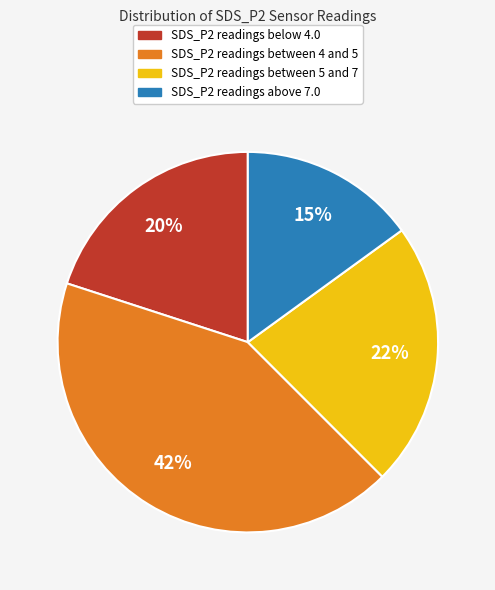

Does any single category account for the majority?

No